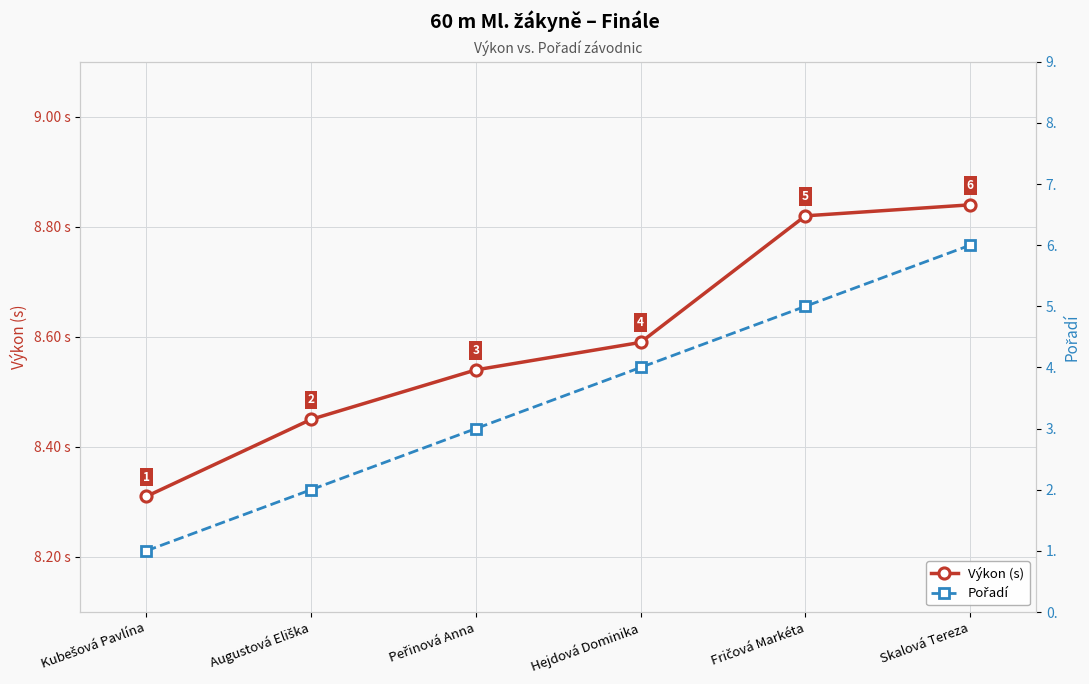

What is the sum of all Pořadí values?

21.0